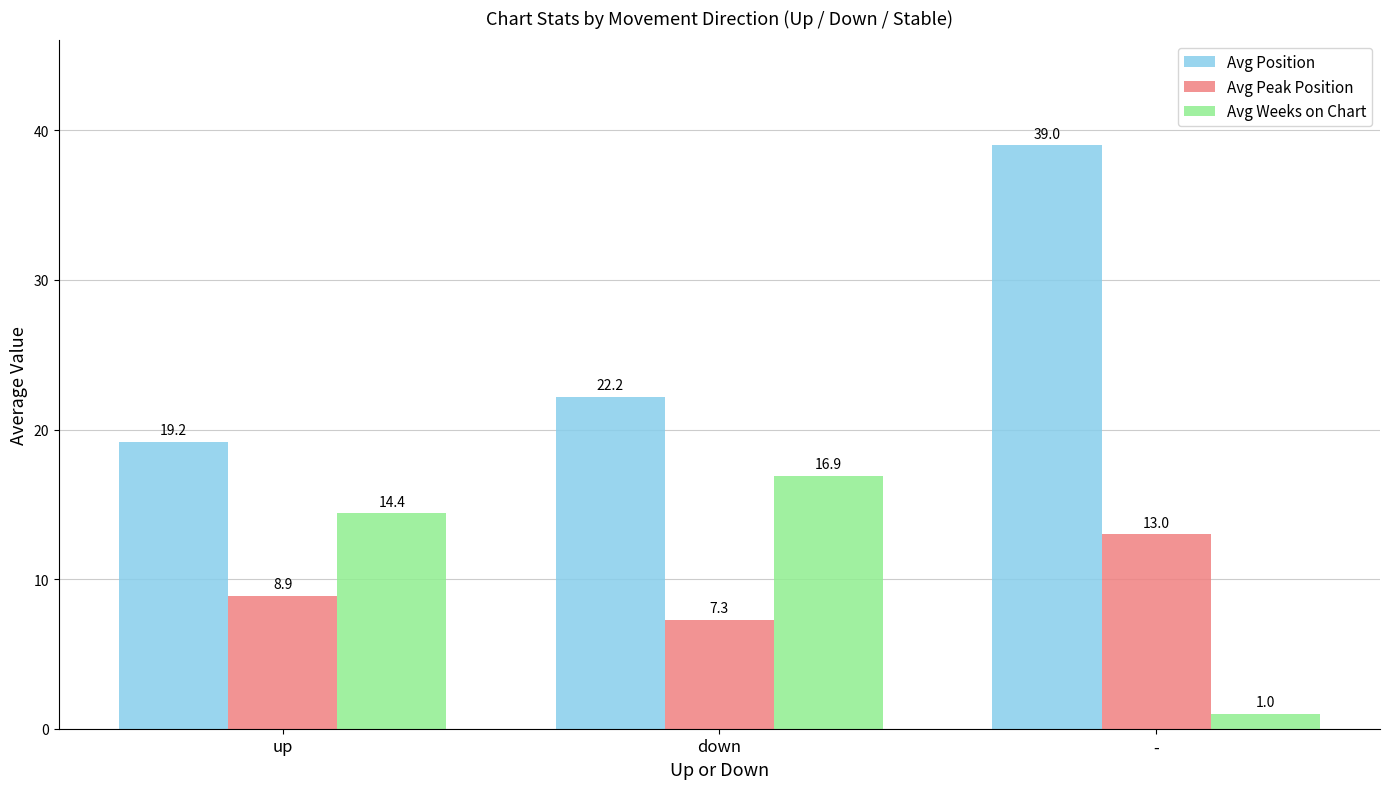

What position from the right is down?

2